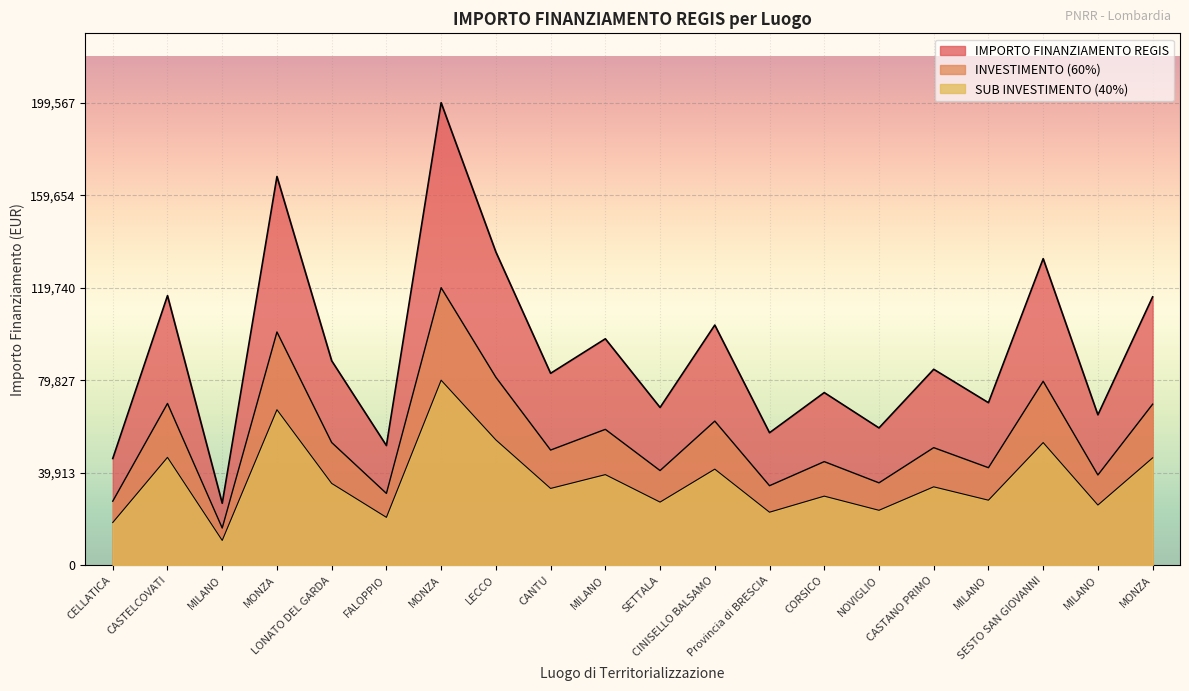

What is the difference between the maximum and minimum values in the AMBITO PRSS series?

172837.8